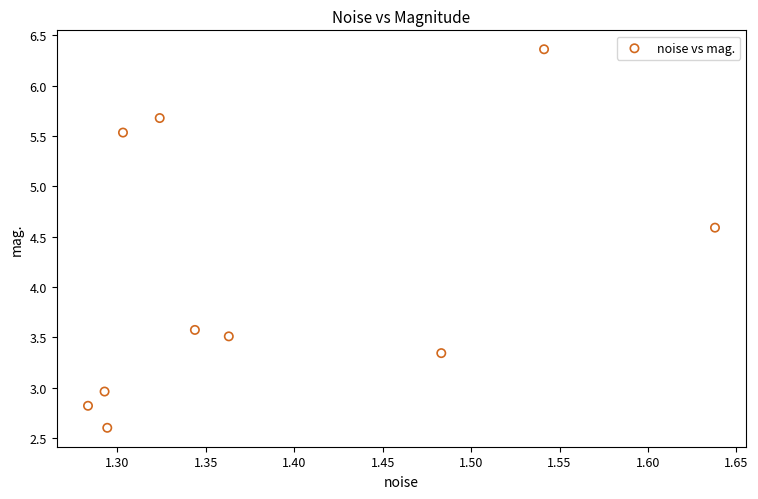

What is the average Y value?

4.1